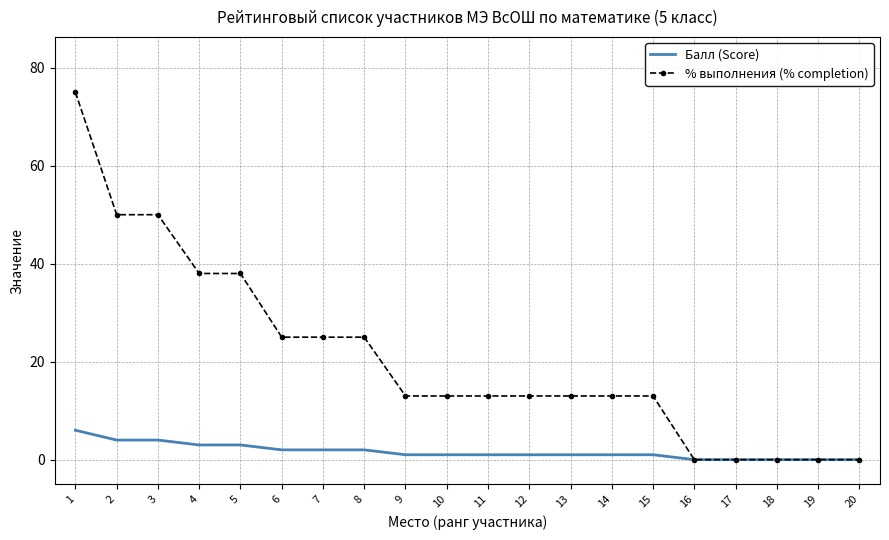

What is the maximum value shown in the chart?

75